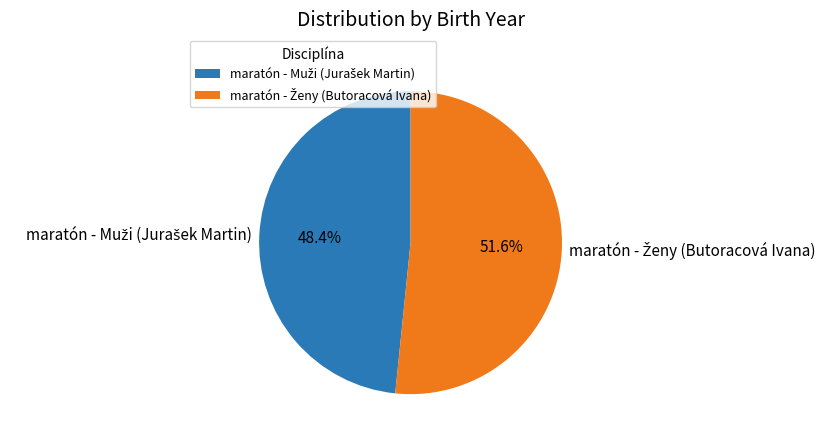

Does any single category account for the majority?

Yes